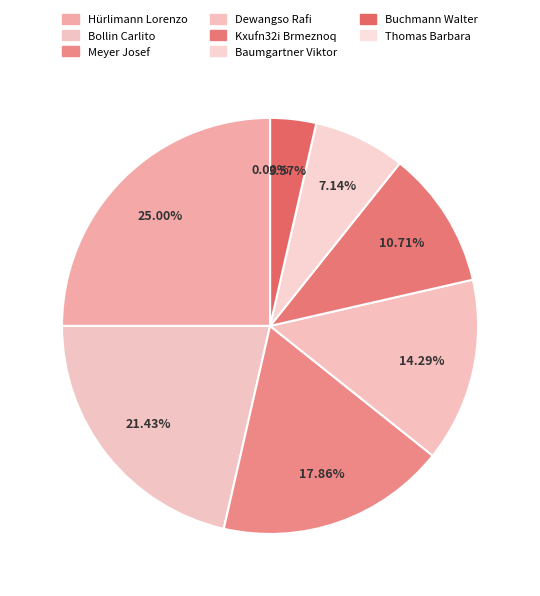

What is the smallest slice in the pie chart?

Thomas Barbara